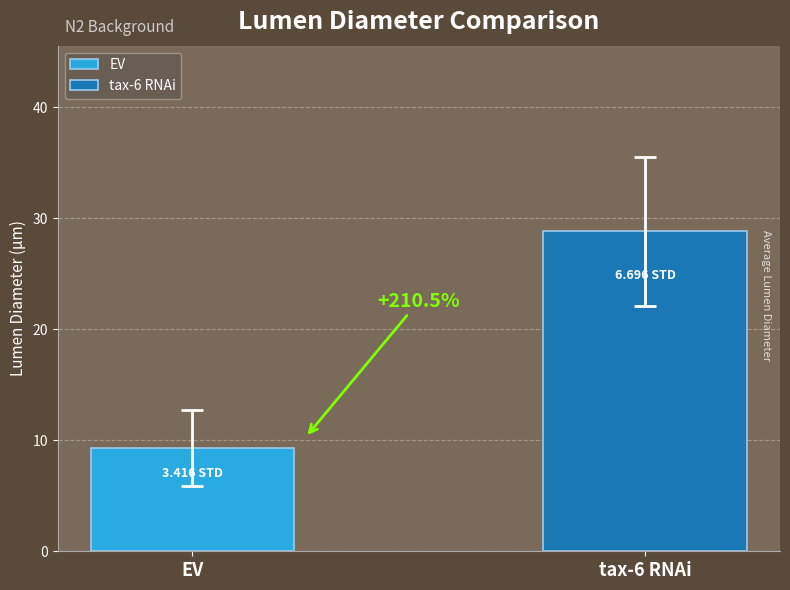

How many bars are there in total?

2